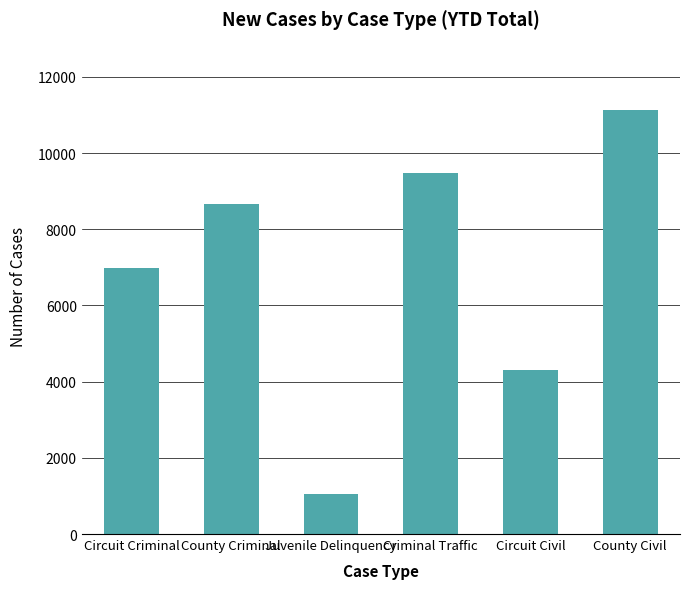

At which label is the value closest to 6089?

Circuit Criminal